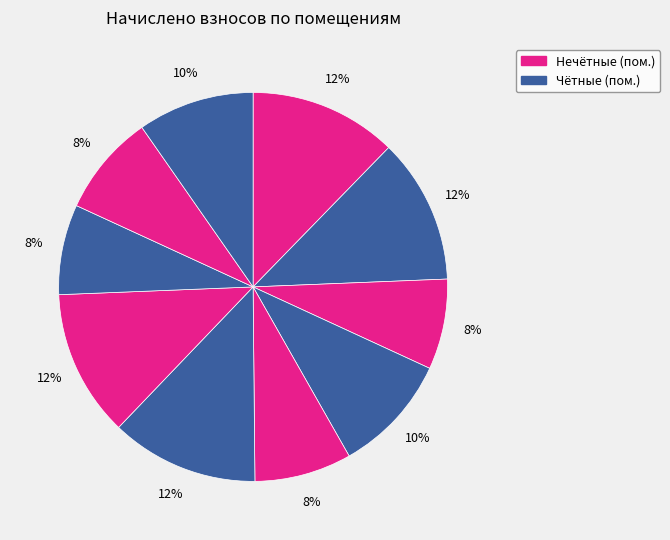

How many slices are in this pie chart?

10